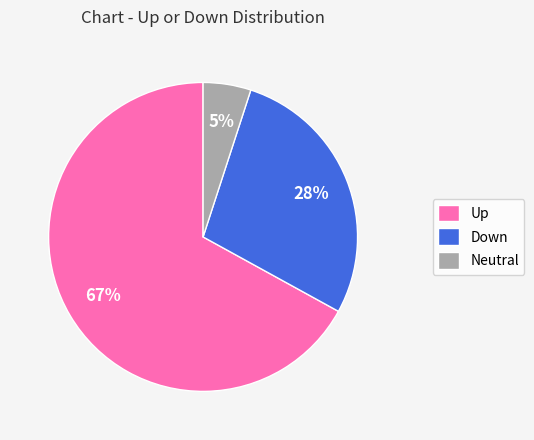

What percentage is the Up slice, to the nearest percent?

67%